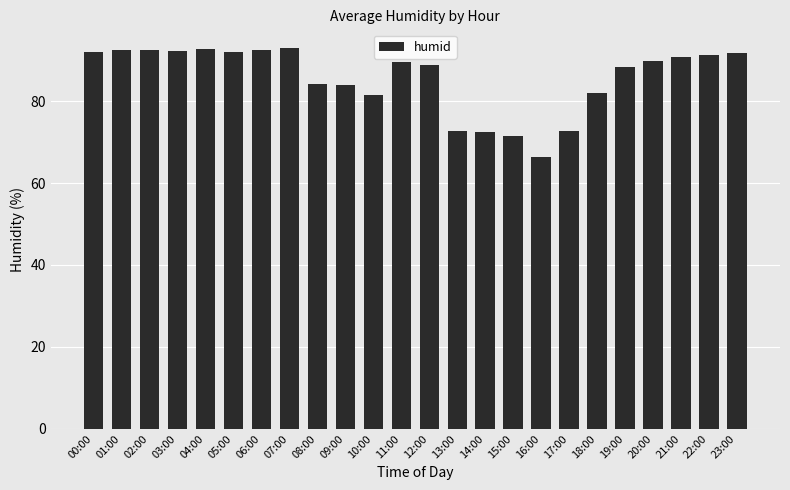

What is the label of the 15th bar from the right?

09:00